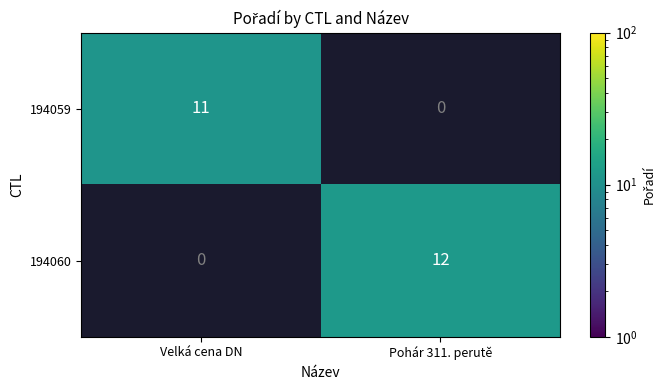

Rank the series at Pohár 311. perutě from lowest to highest value.

194059, 194060